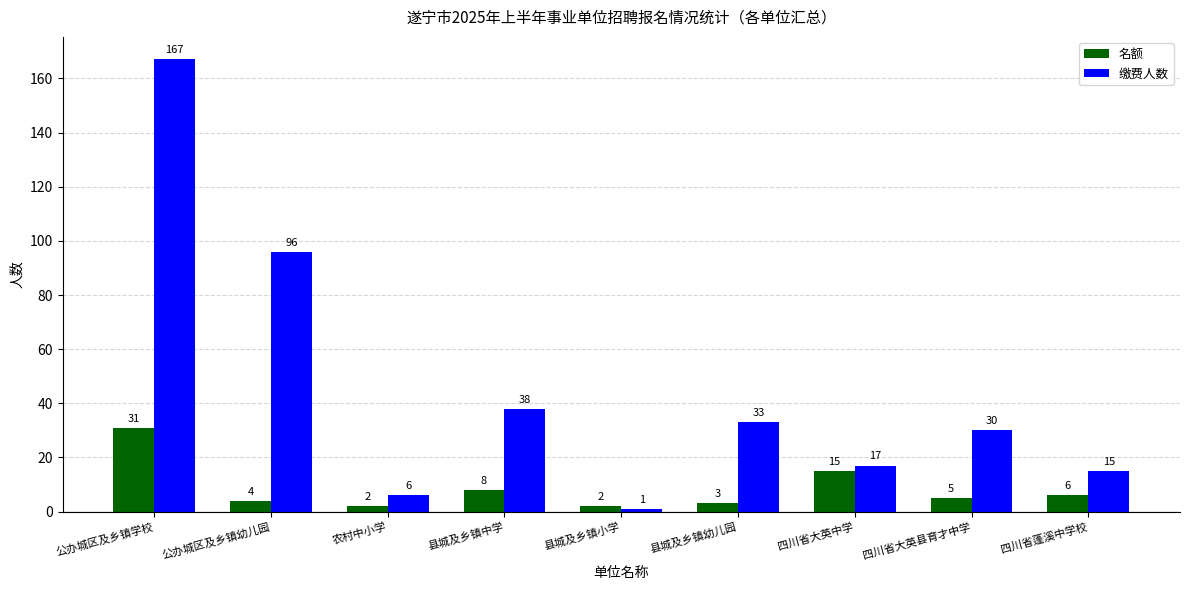

Reading right to left, transcribe all the data shown in this chart.

名额: 四川省蓬溪中学校=6	四川省大英县育才中学=5	四川省大英中学=15	县城及乡镇幼儿园=3	县城及乡镇小学=2	县城及乡镇中学=8	农村中小学=2	公办城区及乡镇幼儿园=4	公办城区及乡镇学校=31
缴费人数: 四川省蓬溪中学校=15	四川省大英县育才中学=30	四川省大英中学=17	县城及乡镇幼儿园=33	县城及乡镇小学=1	县城及乡镇中学=38	农村中小学=6	公办城区及乡镇幼儿园=96	公办城区及乡镇学校=167